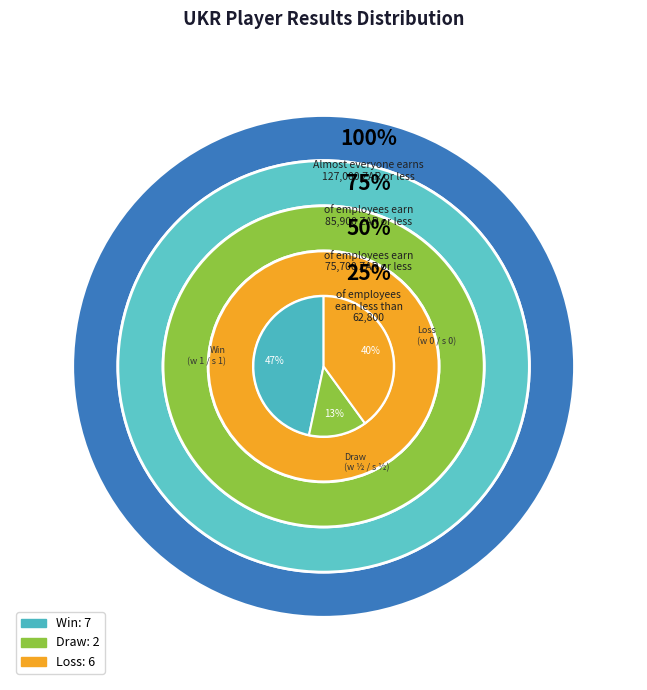

Does any single category account for the majority?

No